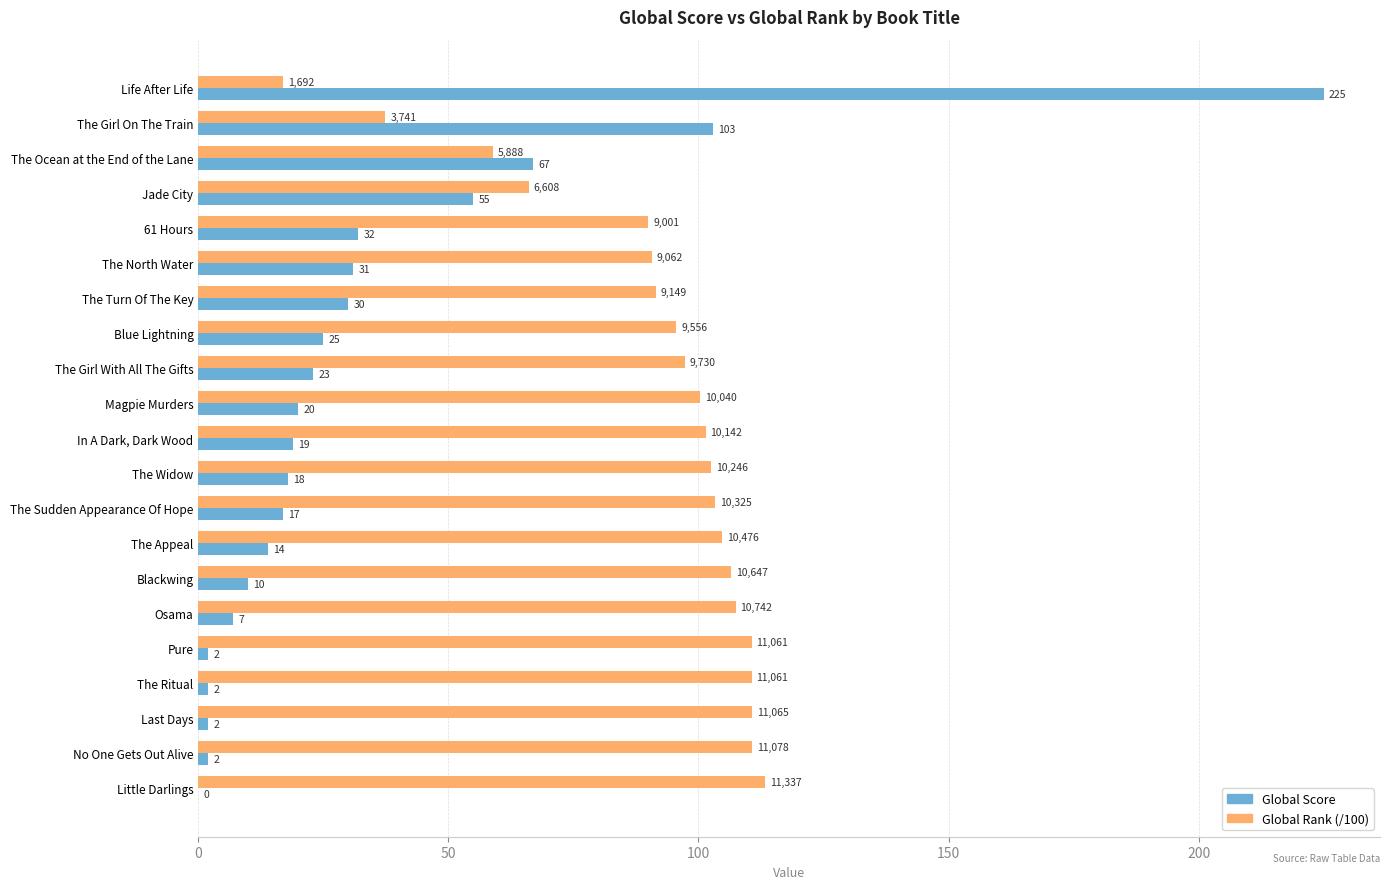

Which series has the largest total across all categories?

Global Rank (/100)